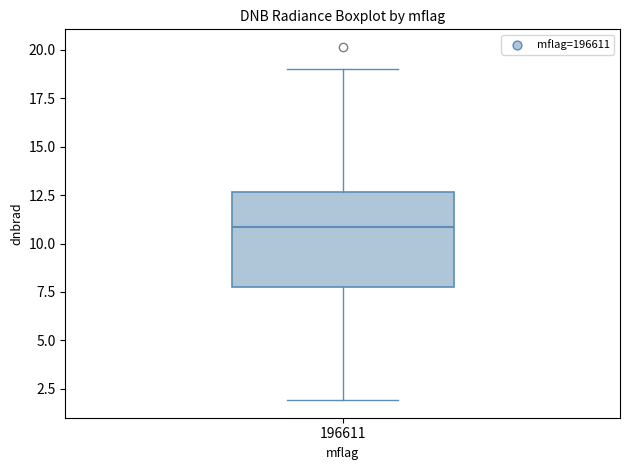

Read this box plot against the y-axis: the position of the median line, the range covered by the box, and the ends of both whiskers. The values are not printed on the chart, so give them approximately, as read against the axis.

median 11.0, box 8.0 to 12.5, whiskers 2.0 to 19.0